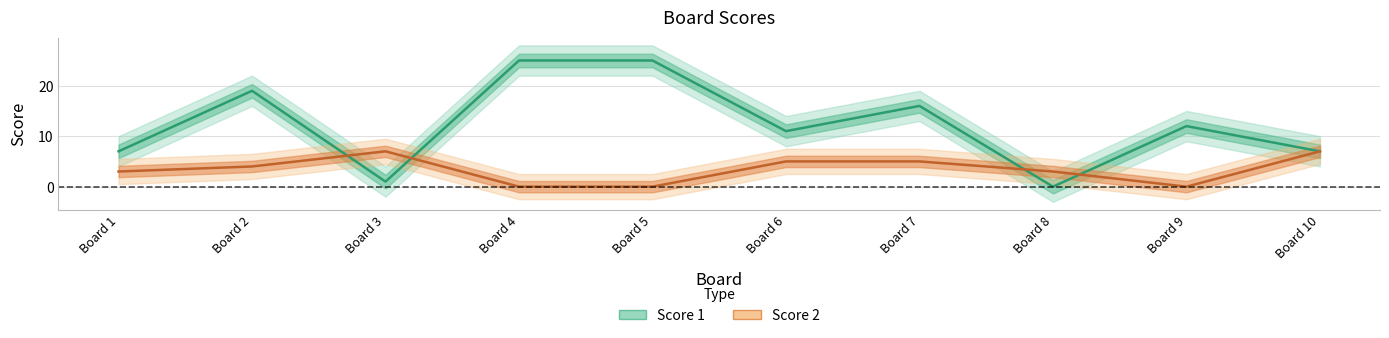

Which category has the highest value in the Score 2 series?

Board 3